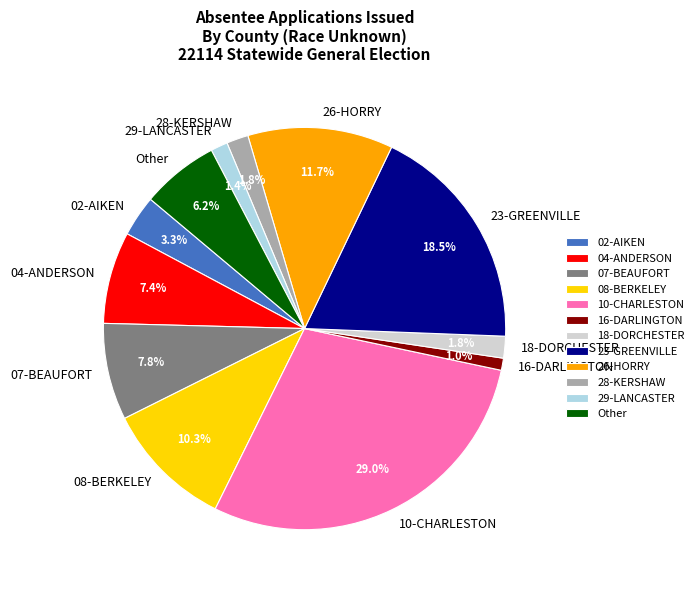

Between 23-GREENVILLE and 28-KERSHAW, which is larger?

23-GREENVILLE